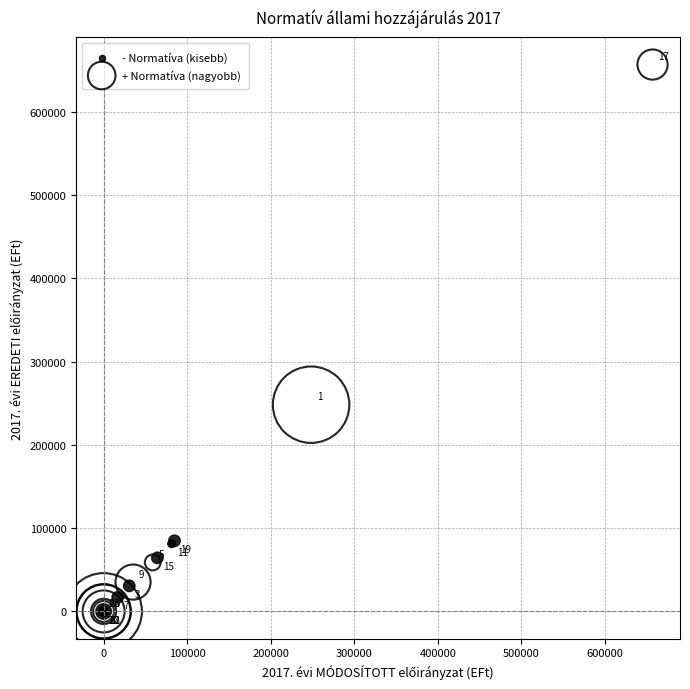

Which series contains the highest Y value?

+ Normatíva (nagyobb)